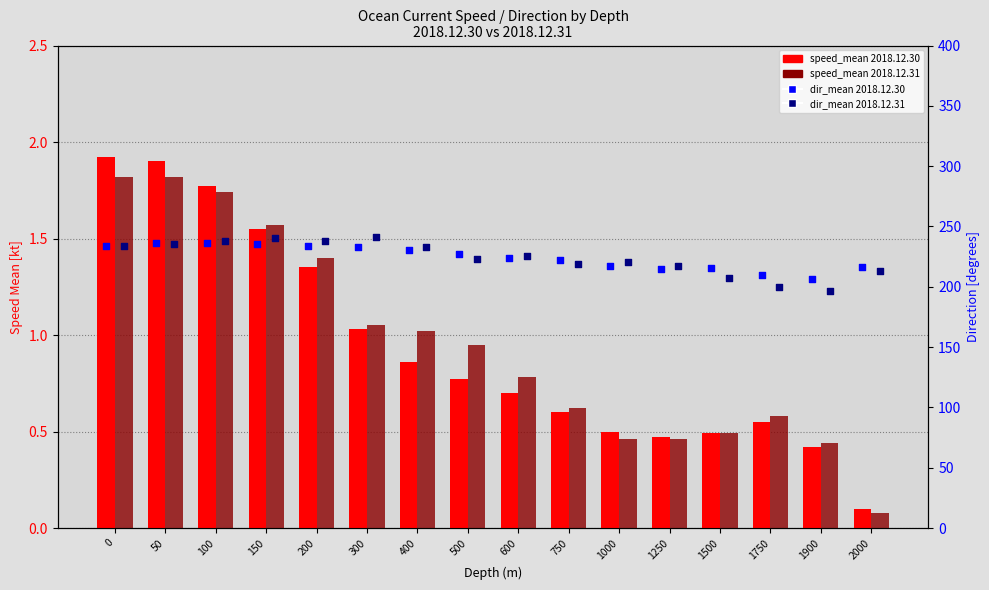

What are all the series names shown in the legend?

speed_mean 2018.12.30, speed_mean 2018.12.31, dir_mean 2018.12.30, dir_mean 2018.12.31